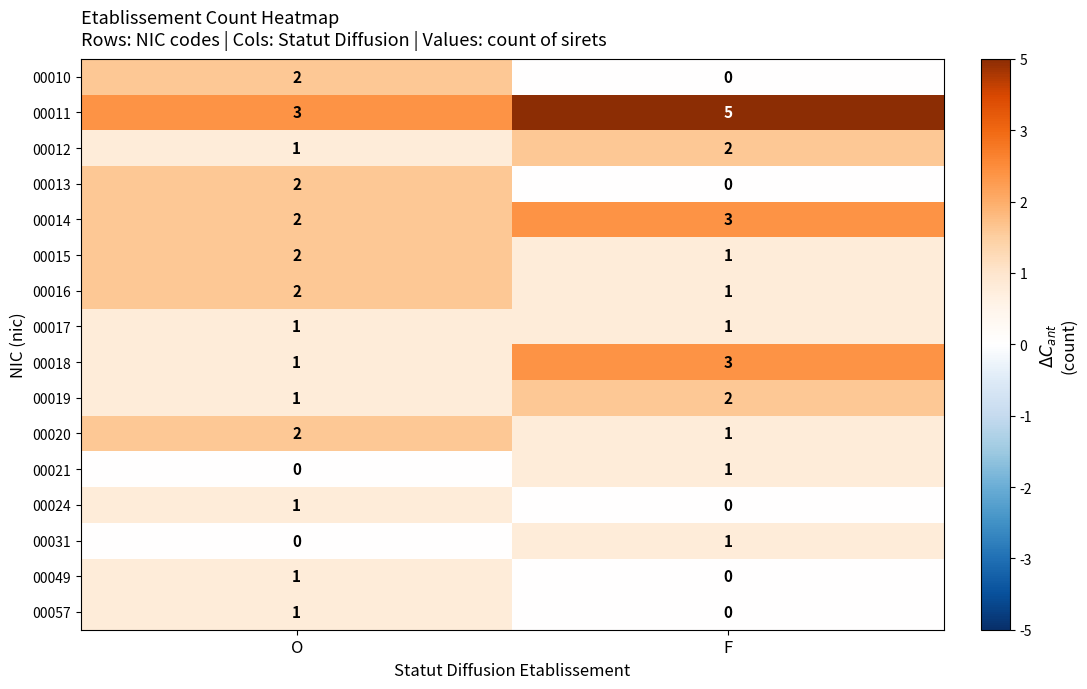

Rank the categories by 00018 value from highest to lowest.

F, O